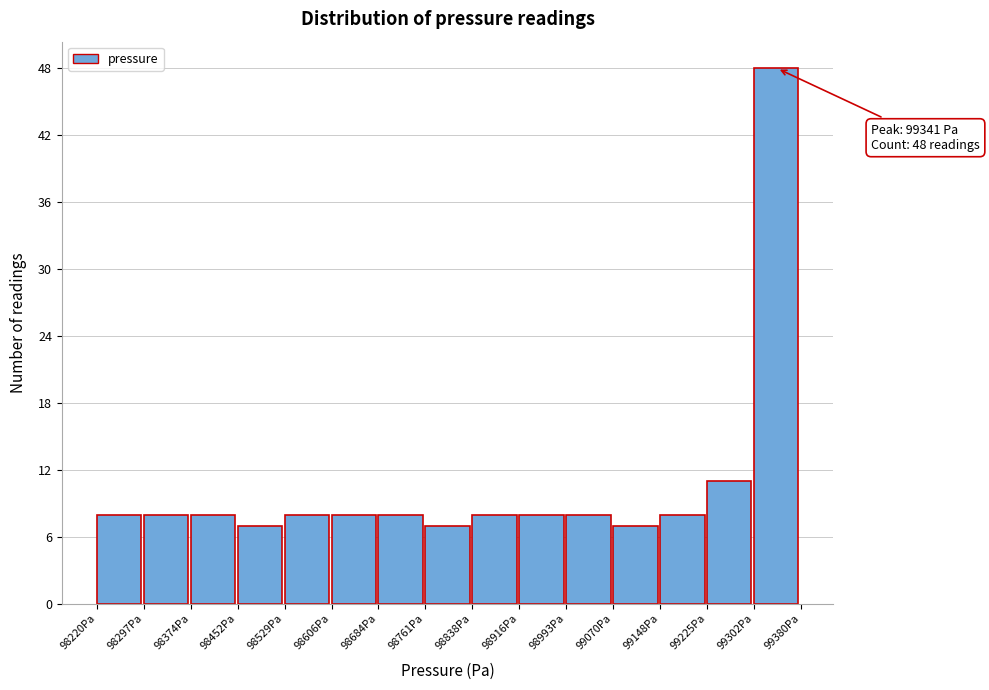

Which range on the x-axis has the tallest bar?

99300 to 99380